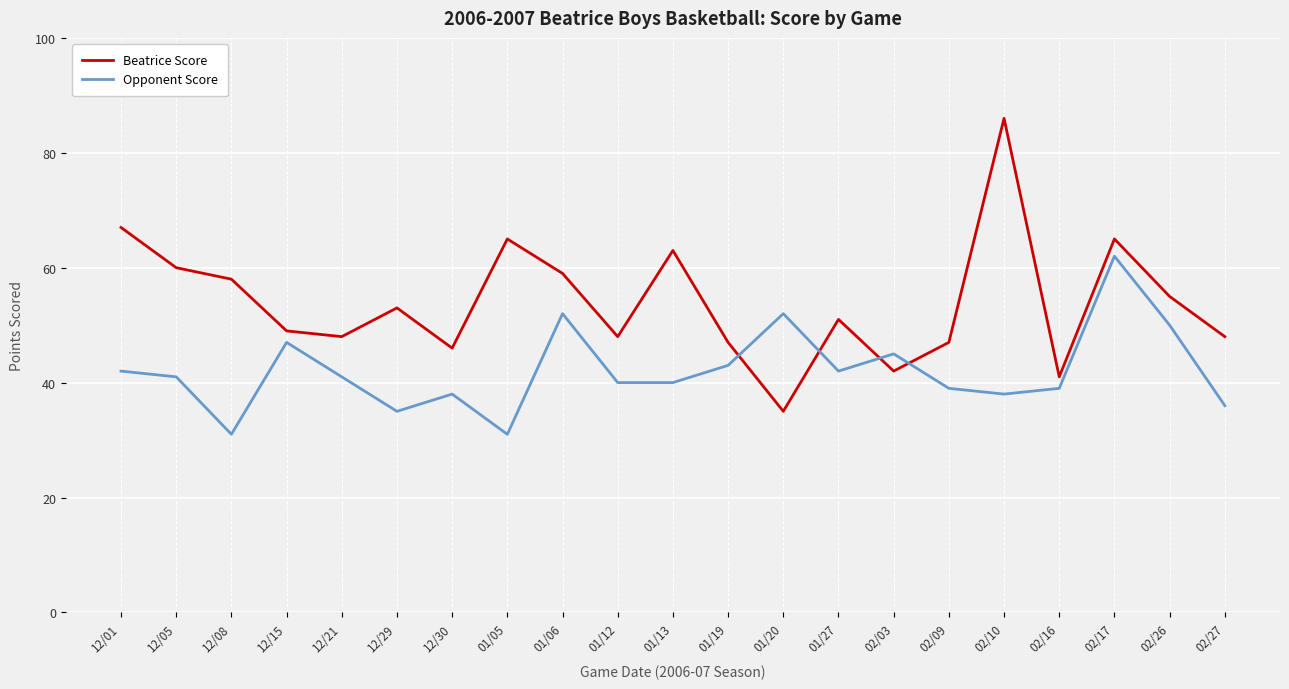

How many times do Beatrice Score and Opponent Score cross each other?

4